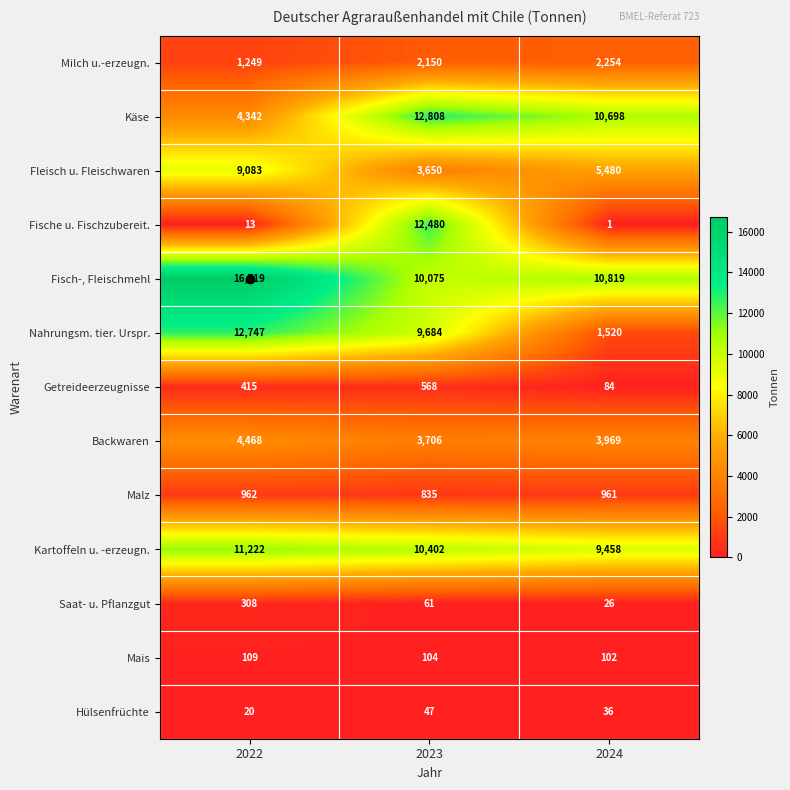

What is the difference between the second highest and minimum values in the Saat- u. Pflanzgut series?

35